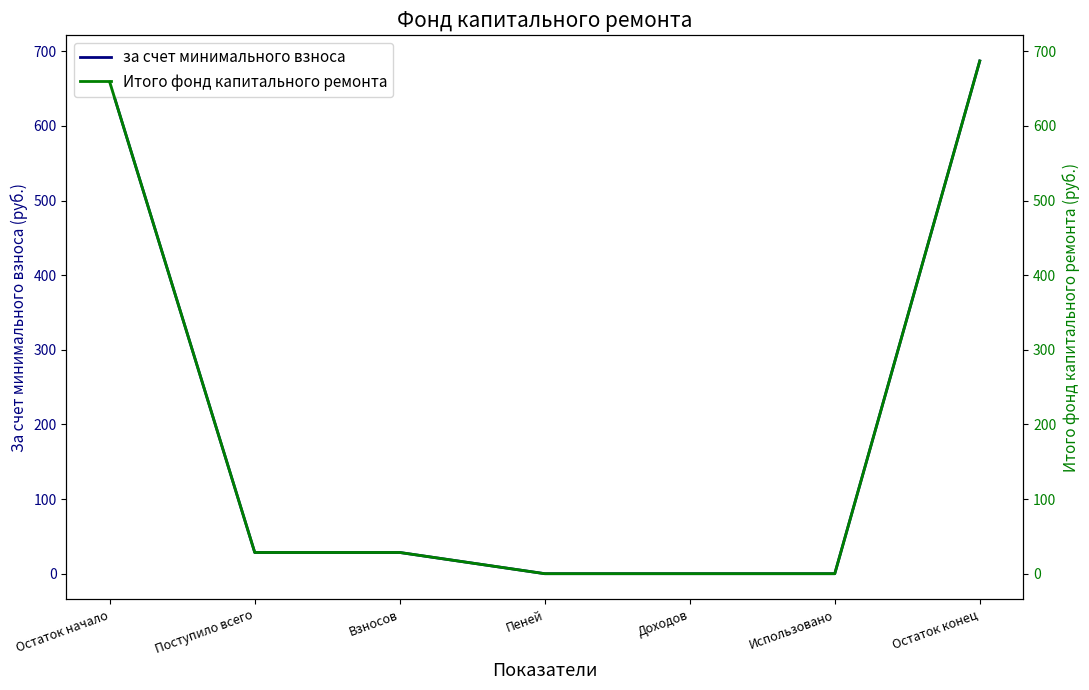

Does the chart display data point markers on the line(s)?

No